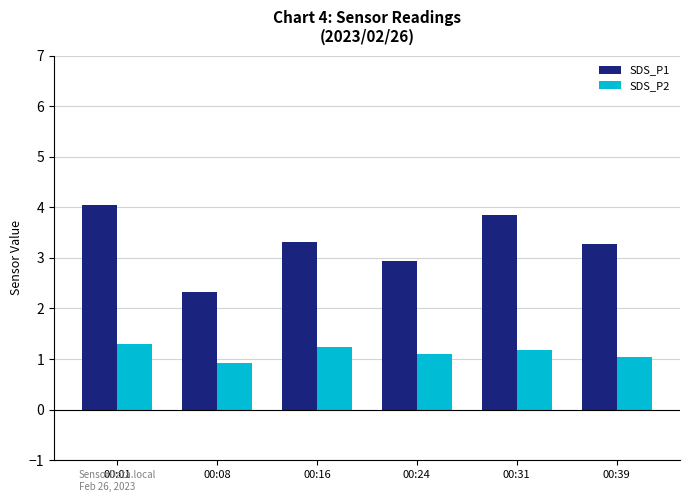

What is the value of the SDS_P1 bar at the 6th from the left?

3.3